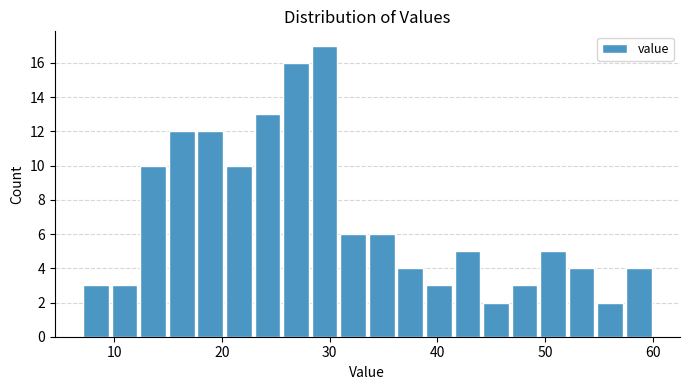

Around what value on the x-axis is the tallest bar? Give the approximate position of its centre, as read against the axis.

30